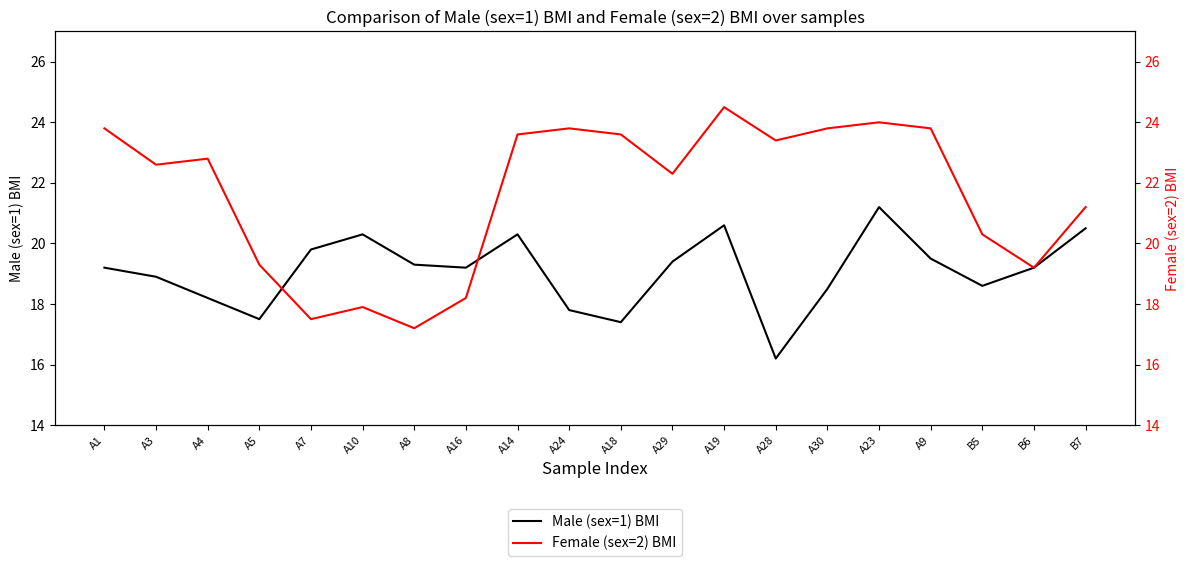

What are all the series names shown in the legend?

Male (sex=1) BMI, Female (sex=2) BMI